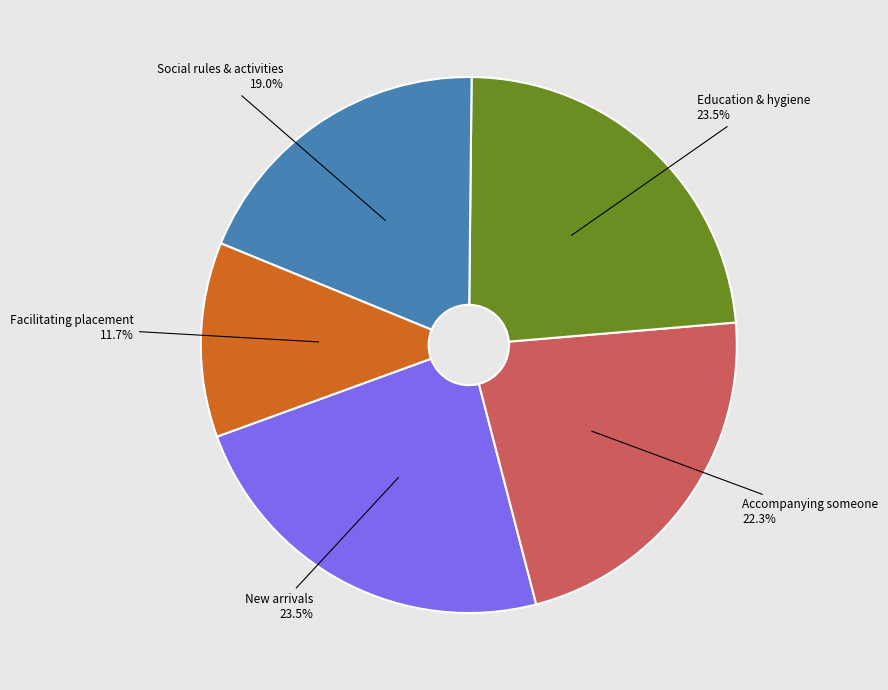

How much of the chart is everything except Facilitating placement?

88.3%